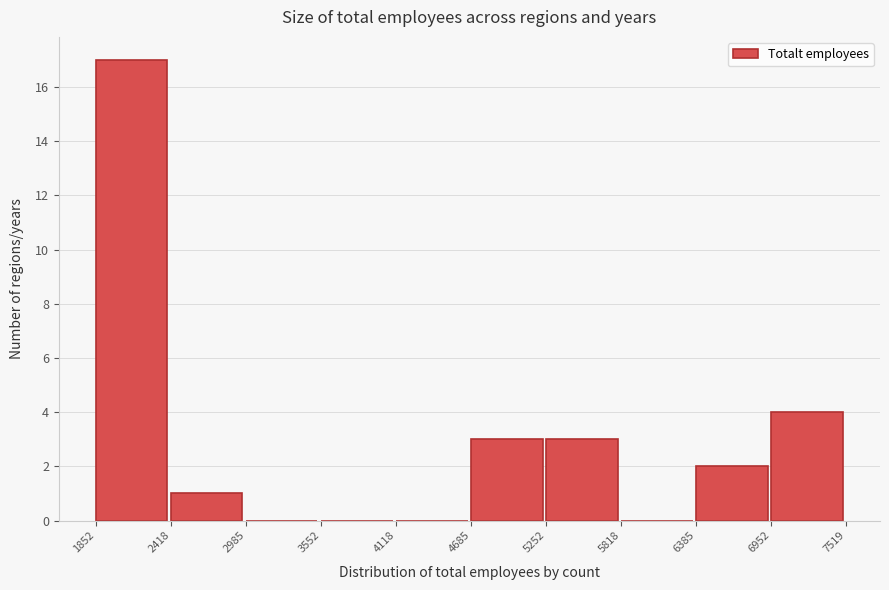

Reading left to right, transcribe this chart: for each bar, give the range it covers on the x-axis and its height. The values are not printed on the chart, so give them approximately, as read against the axis.

1852 to 2418: 17
2418 to 2985: 1
2985 to 3552: 0
3552 to 4118: 0
4118 to 4685: 0
4685 to 5252: 3
5252 to 5818: 3
5818 to 6385: 0
6385 to 6952: 2
6952 to 7519: 4